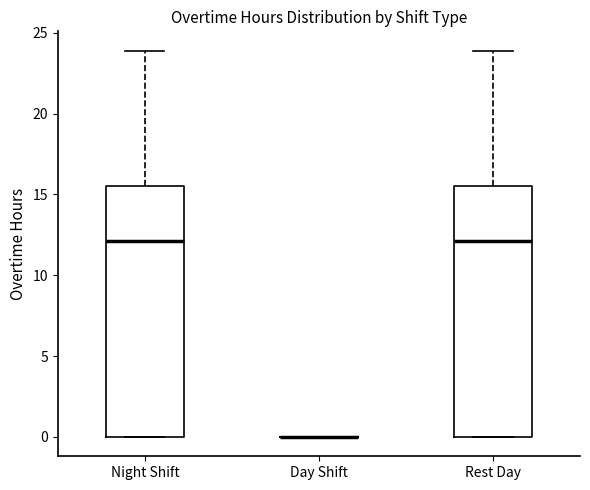

Reading left to right, read every box against the y-axis: the position of its median line, the range the box covers, and the ends of its whiskers. The values are not printed on the chart, so give them approximately, as read against the axis.

Night Shift: median 12.0, box 0.0 to 15.5, whiskers 0.0 to 24.0
Day Shift: box collapsed to a line at 0.0, whiskers 0.0 to 0.0
Rest Day: median 12.0, box 0.0 to 15.5, whiskers 0.0 to 24.0